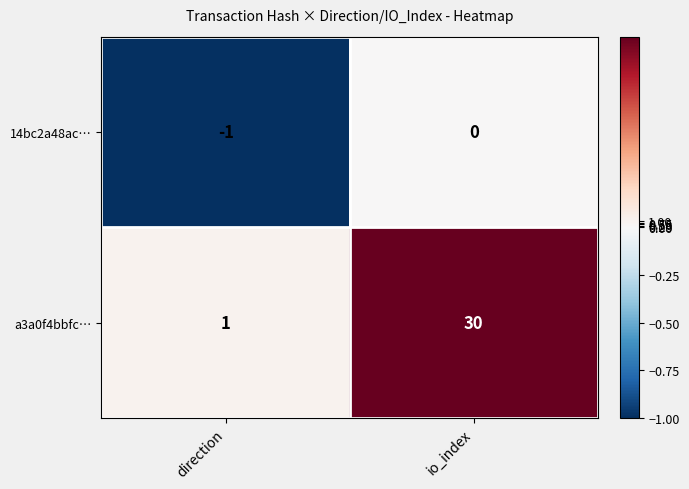

At which category is the sum across all series the highest?

io_index